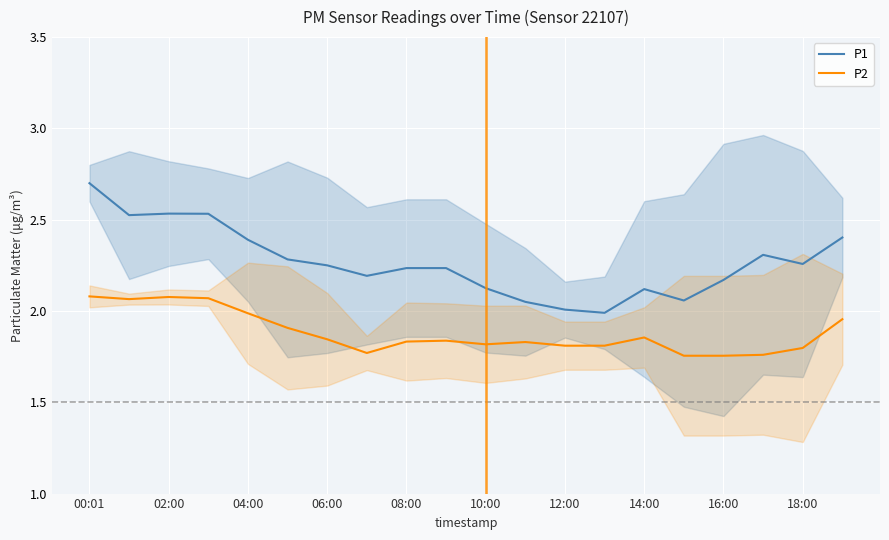

What are all the series names shown in the legend?

P1, P2